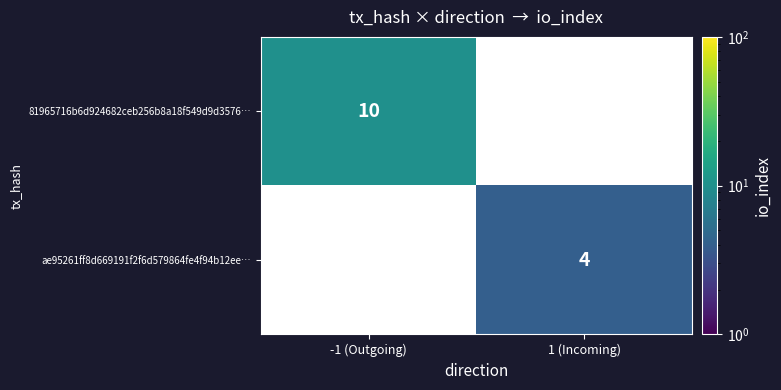

Is it true that ae95261ff8d669191f2f6d579864fe4f94b12ee… equals 1.5 at 1 (Incoming)?

False